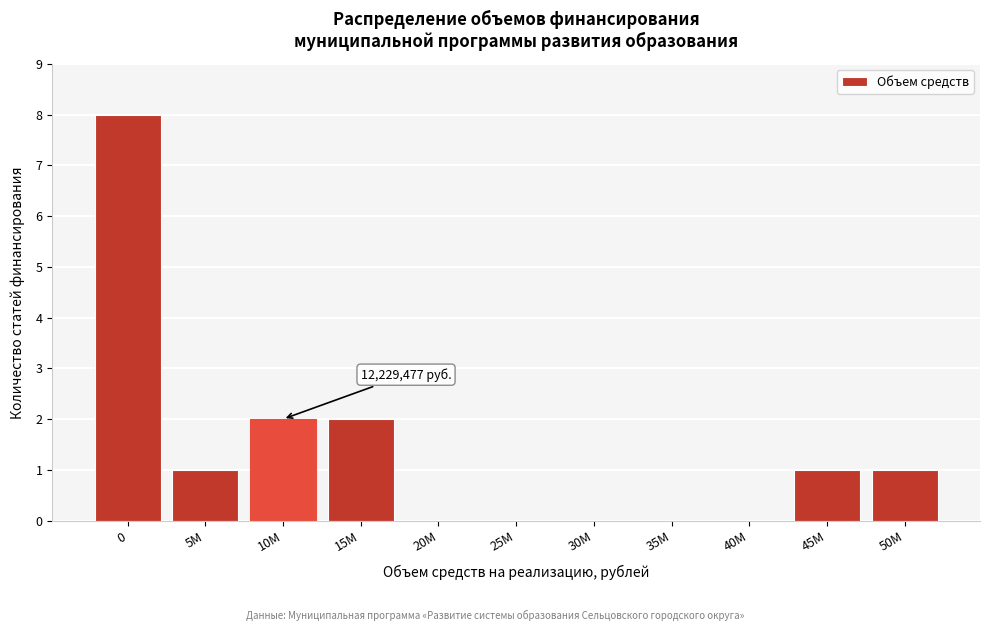

Reading left to right, transcribe all the data shown in this chart.

0=8	5M=1	10M=2	15M=2	20M=0	25M=0	30M=0	35M=0	40M=0	45M=1	50M=1